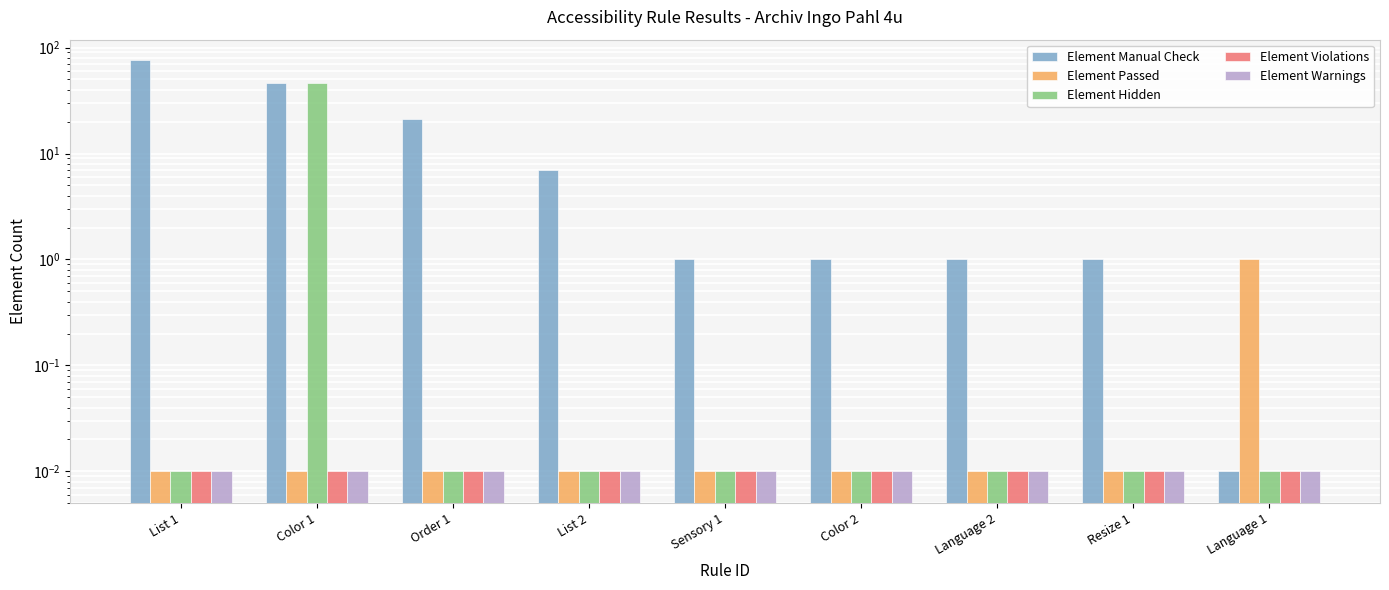

What is the difference between the Element Manual Check values at Color 1 and Language 2?

45.0